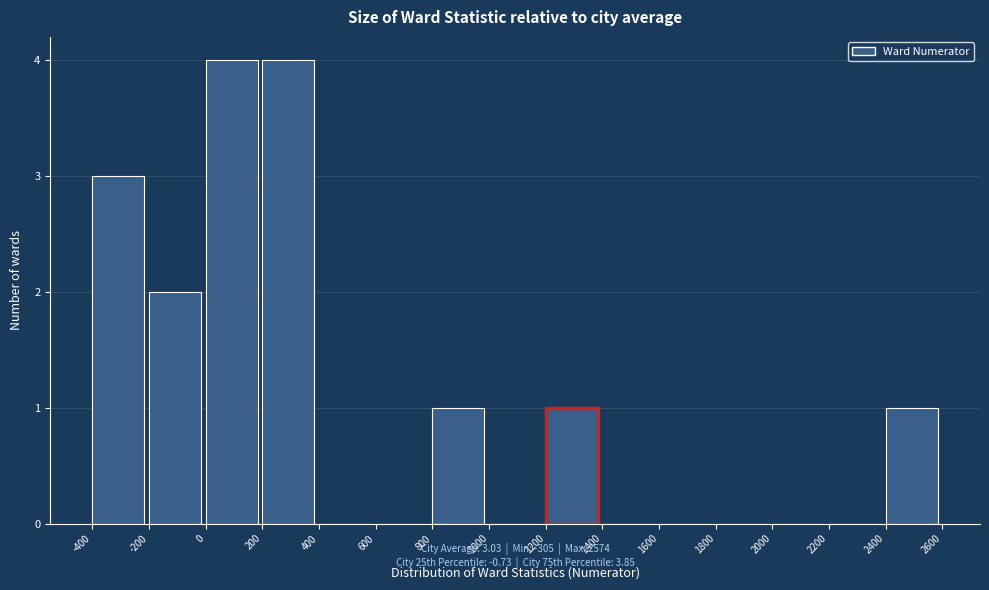

What is the height of the bar covering 0 to 200 on the x-axis? The values are not printed on the chart, so give them approximately, as read against the axis.

4